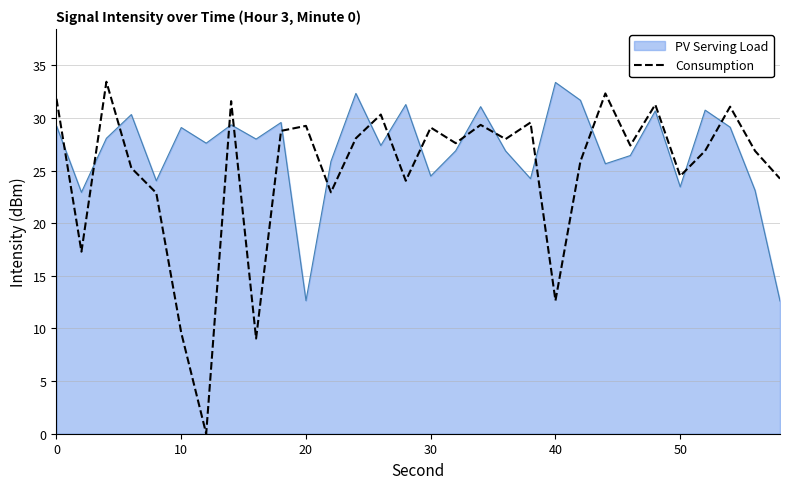

What is the maximum value shown in the chart?

33.4